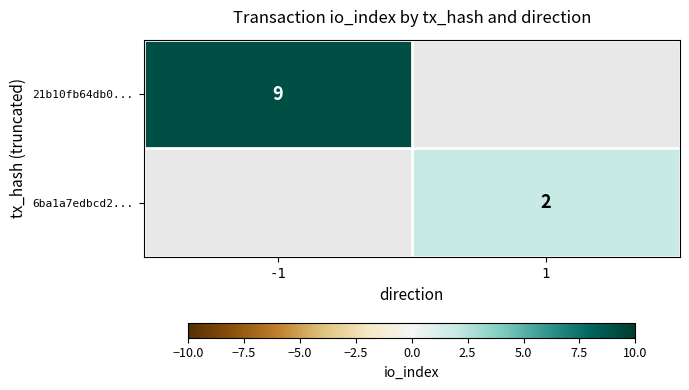

At how many categories does at least one series exceed 2?

1